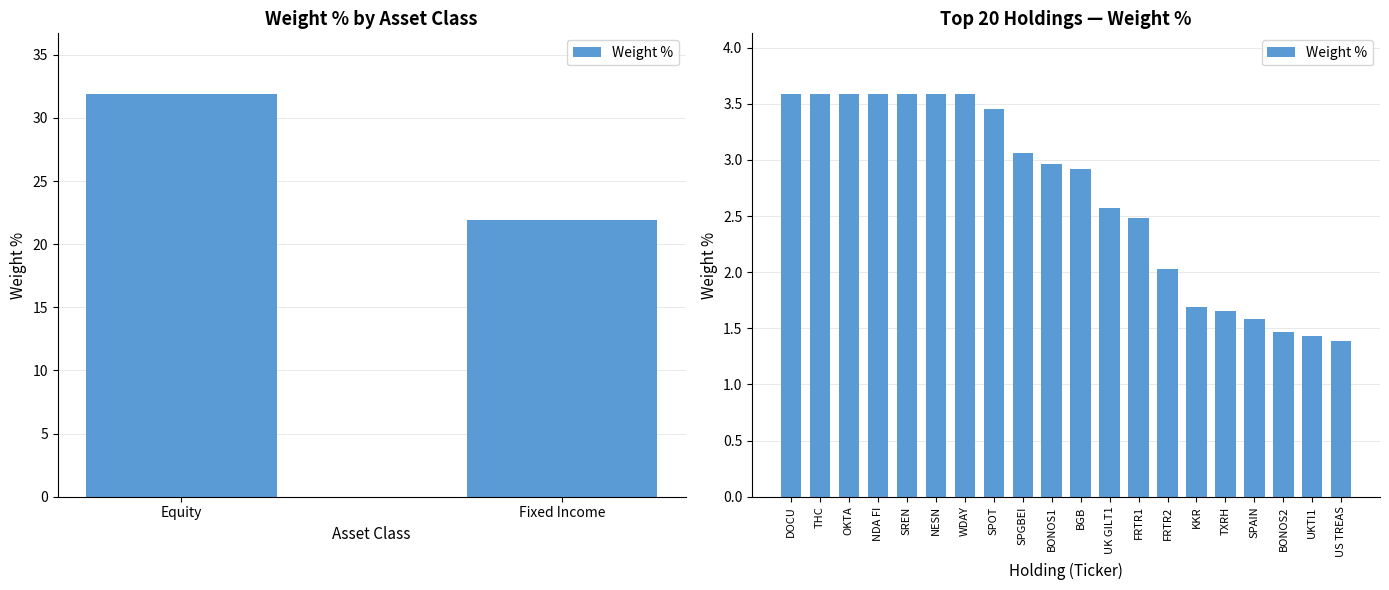

What is the difference between the values at BONOS1 and SPAIN?

1.4